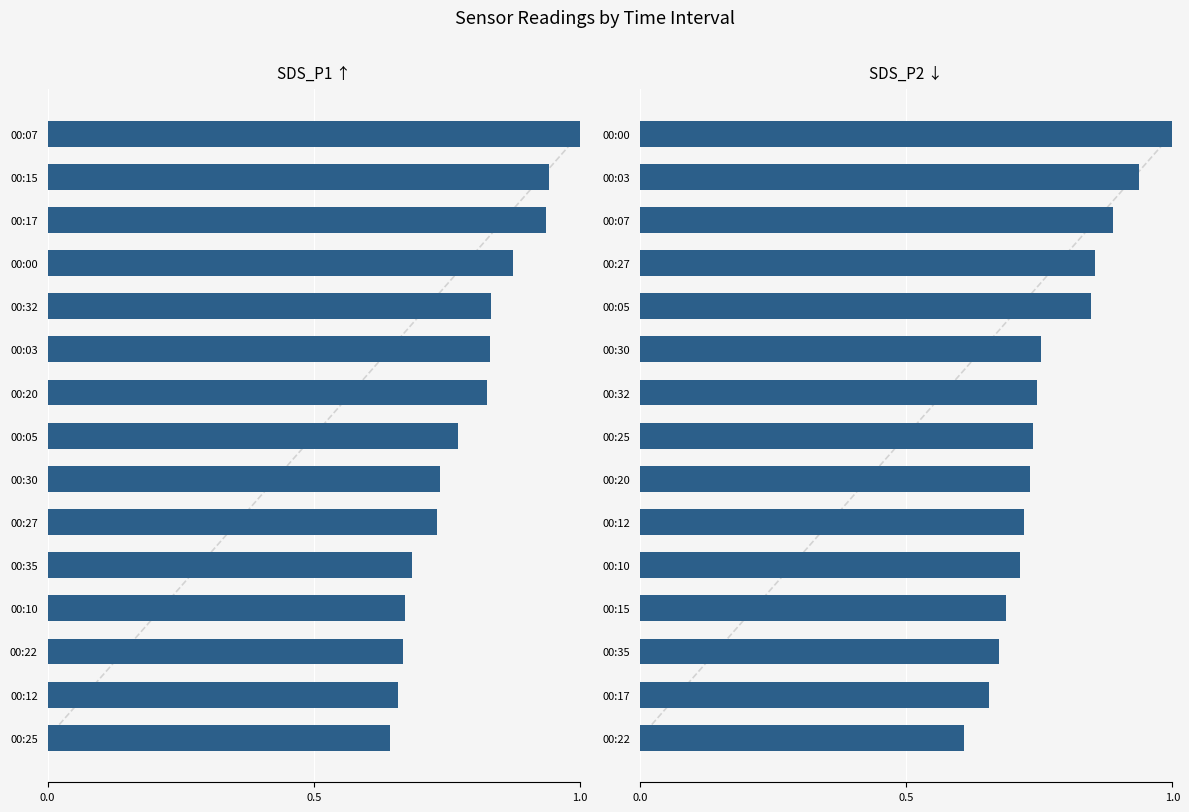

The SDS_P1 ↑ series shows 0.7 at 00:12. True or false?

True